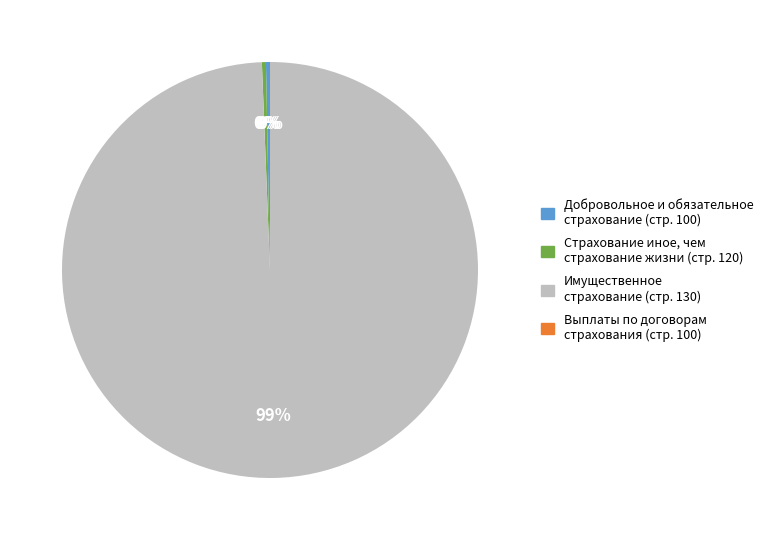

Does any single category account for the majority?

Yes